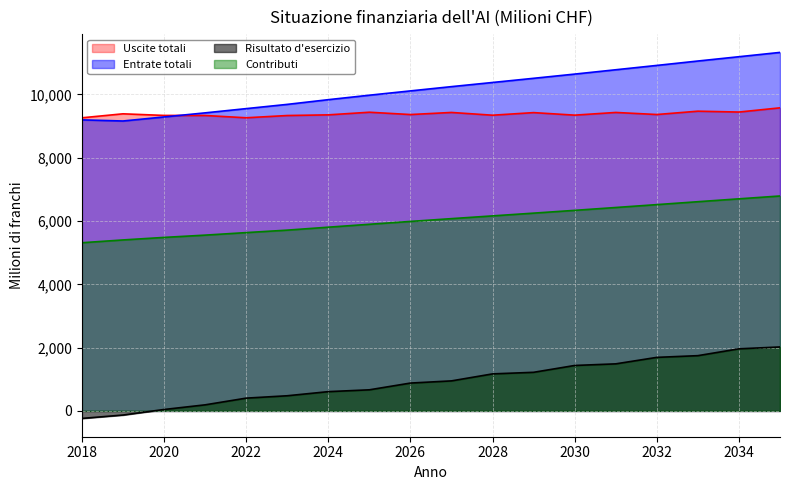

At how many categories does at least one series exceed 7650?

18